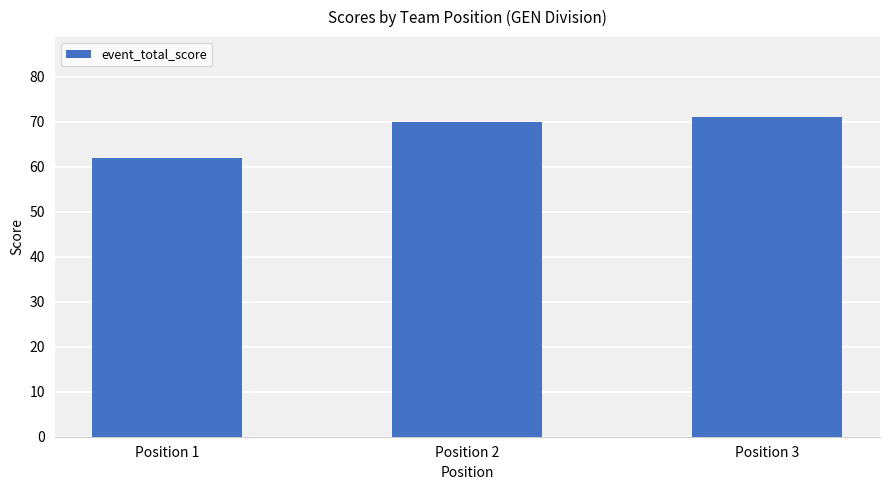

Are the bars grouped side by side (vs. stacked)?

No